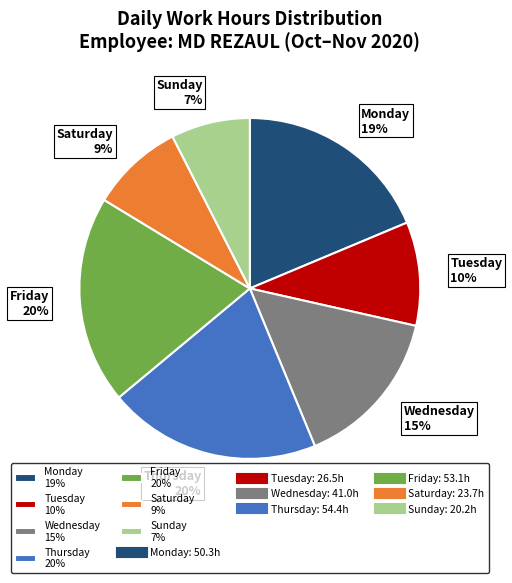

Is the sum of Monday 19% and Sunday 7% greater than half?

No